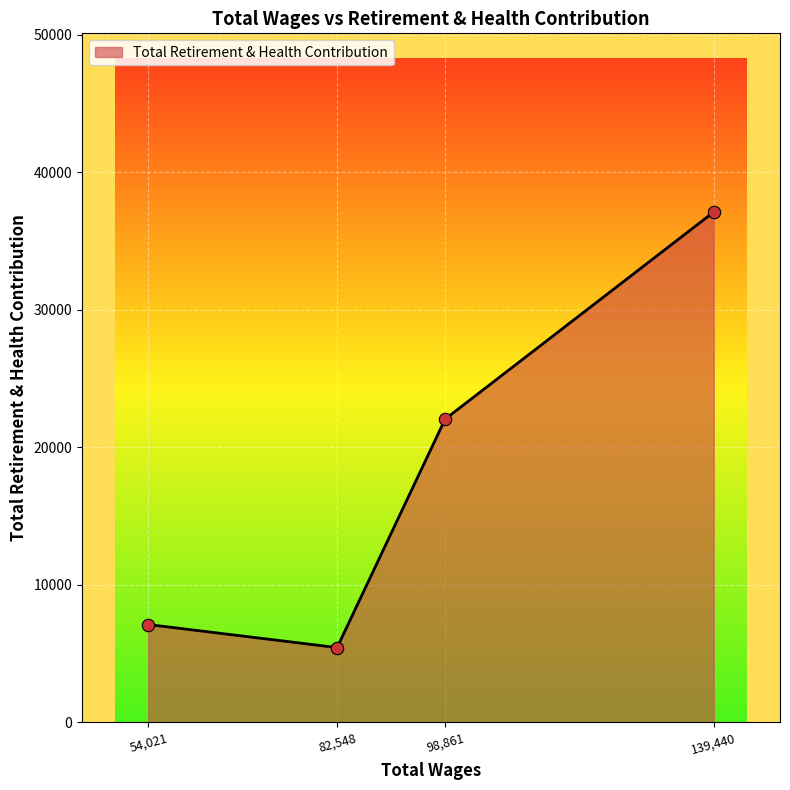

Which has a higher value, 54,021 or 98,861?

98,861